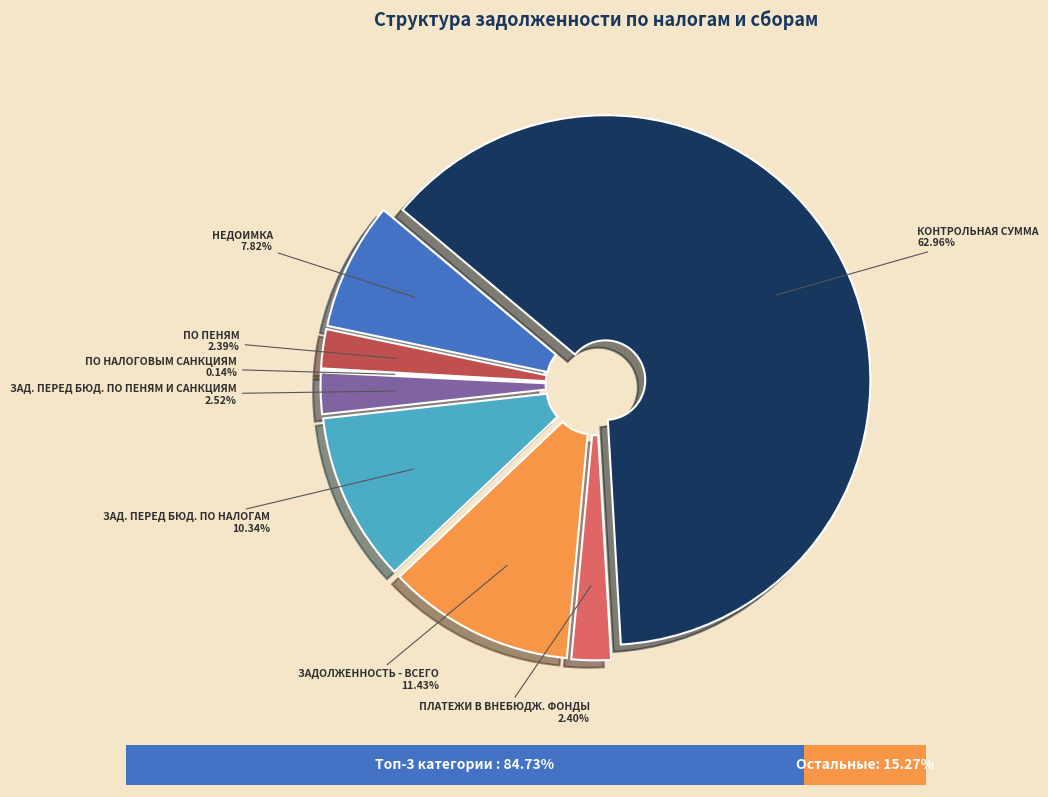

Between ЗАДОЛЖЕННОСТЬ ПЕРЕД БЮДЖЕТОМ ПО ПЕНЯМ И САНКЦИЯМ and ЗАДОЛЖЕННОСТЬ - ВСЕГО, which is larger?

ЗАДОЛЖЕННОСТЬ - ВСЕГО